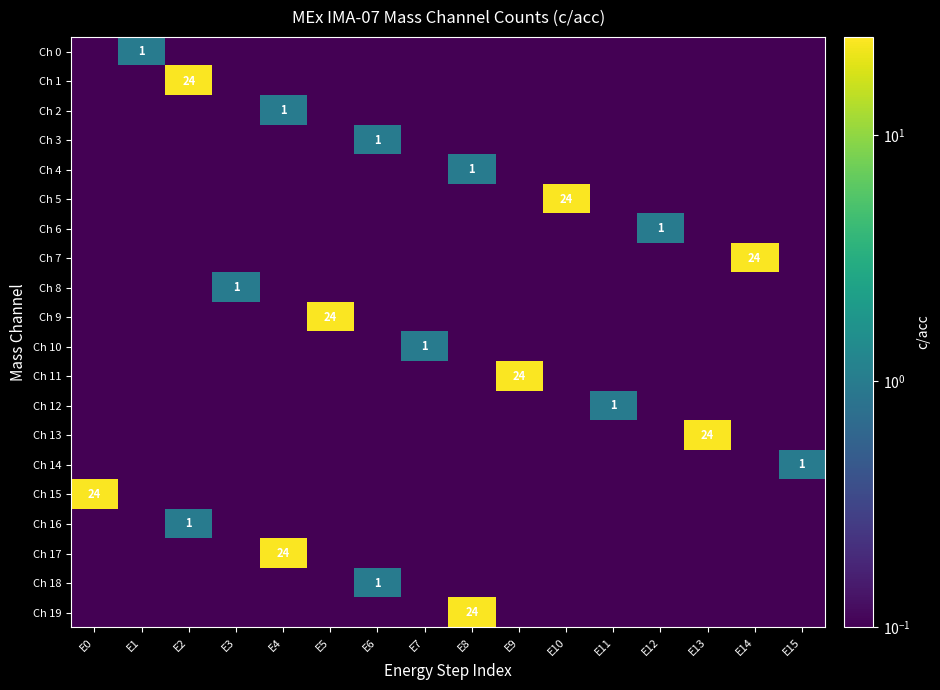

True or false: Ch 17 has a value of 15.5 at E4.

False